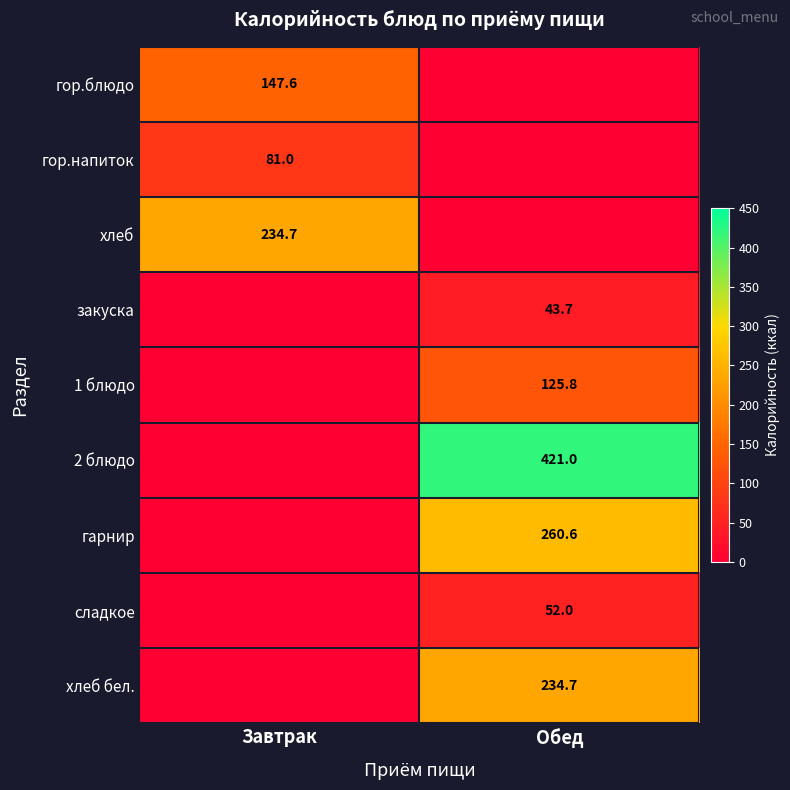

The гор.напиток series shows 125.0 at Завтрак. True or false?

False